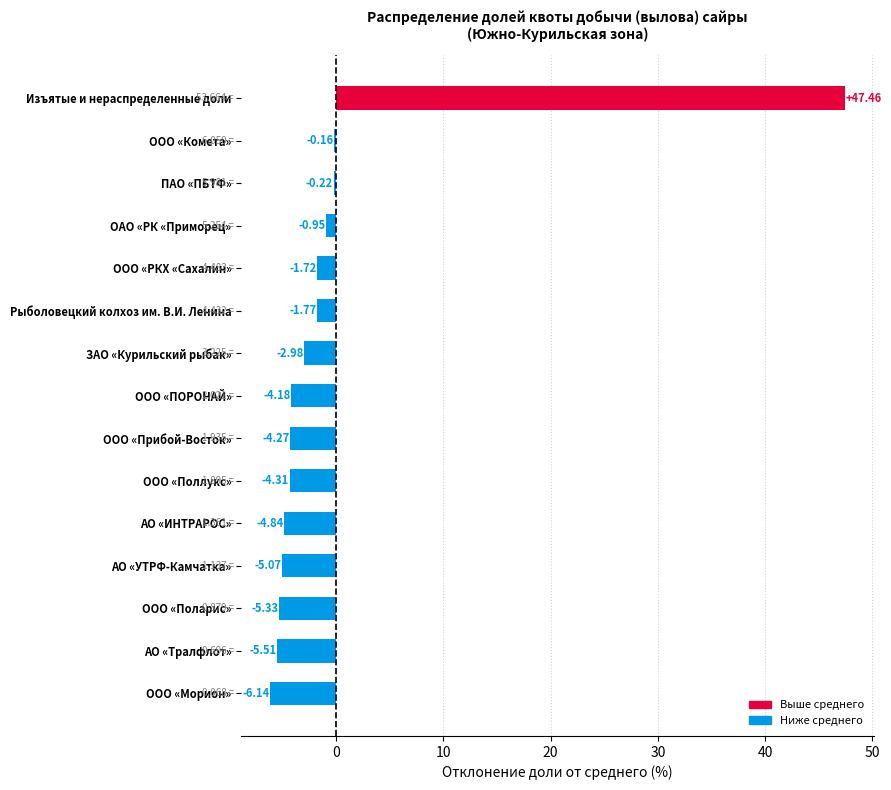

What is the sum of the values at АО «ИНТРАРОС» and АО «УТРФ-Камчатка»?

-9.9